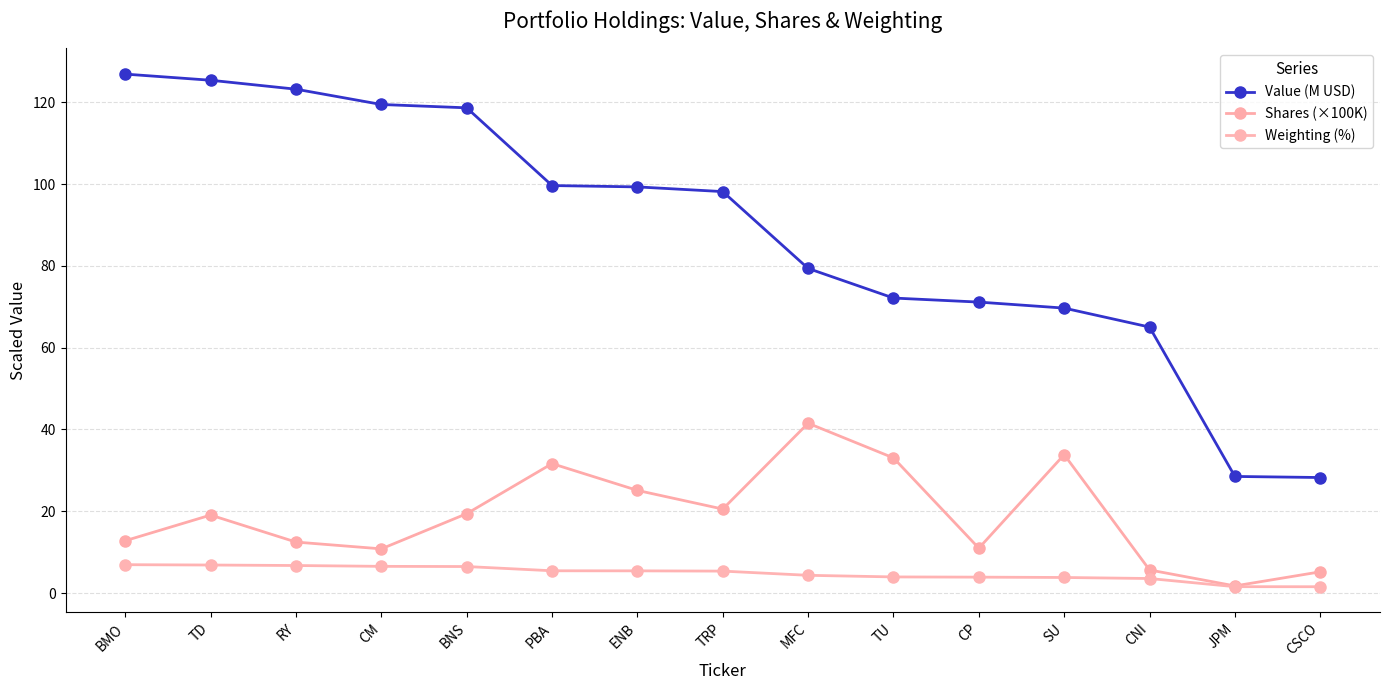

Reading right to left, transcribe all the data shown in this chart.

Value (M USD): CSCO=28.2	JPM=28.5	CNI=65.0	SU=69.7	CP=71.1	TU=72.1	MFC=79.4	TRP=98.1	ENB=99.3	PBA=99.6	BNS=118.6	CM=119.4	RY=123.2	TD=125.4	BMO=126.9
Shares (×100K): CSCO=5.2	JPM=1.7	CNI=5.6	SU=33.8	CP=11.0	TU=33.0	MFC=41.5	TRP=20.5	ENB=25.1	PBA=31.6	BNS=19.4	CM=10.8	RY=12.5	TD=19.1	BMO=12.8
Weighting (%): CSCO=1.5	JPM=1.6	CNI=3.6	SU=3.8	CP=3.9	TU=3.9	MFC=4.3	TRP=5.4	ENB=5.4	PBA=5.4	BNS=6.5	CM=6.5	RY=6.7	TD=6.9	BMO=6.9